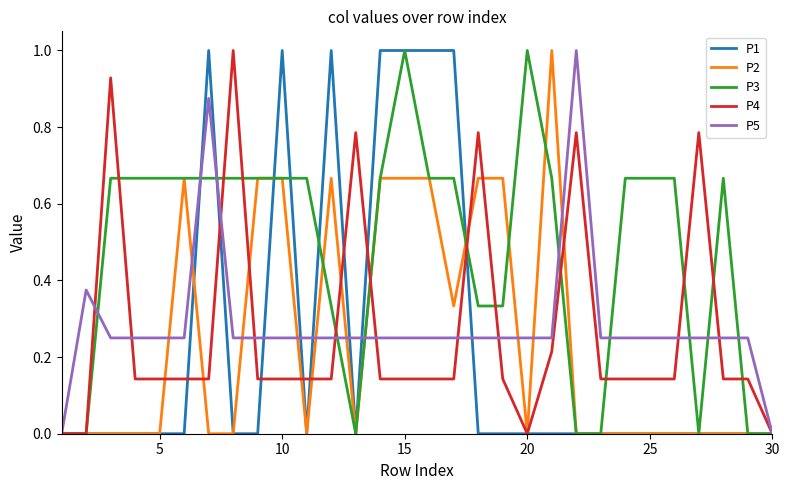

Which series has the largest total across all categories?

P3